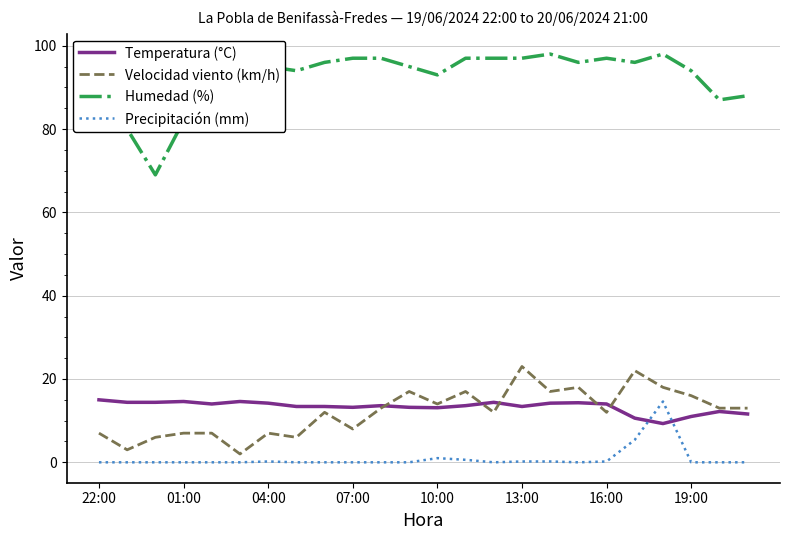

Which series has the largest range (max minus min)?

Humedad (%)